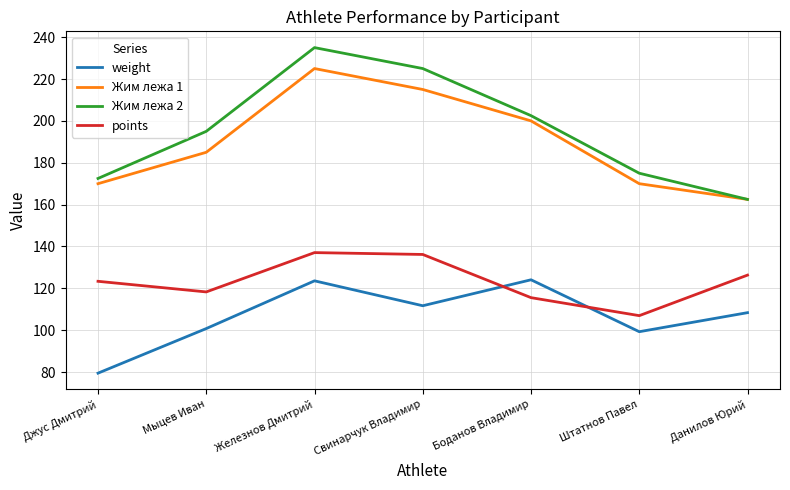

At which category is the sum across all series the highest?

Железнов Дмитрий